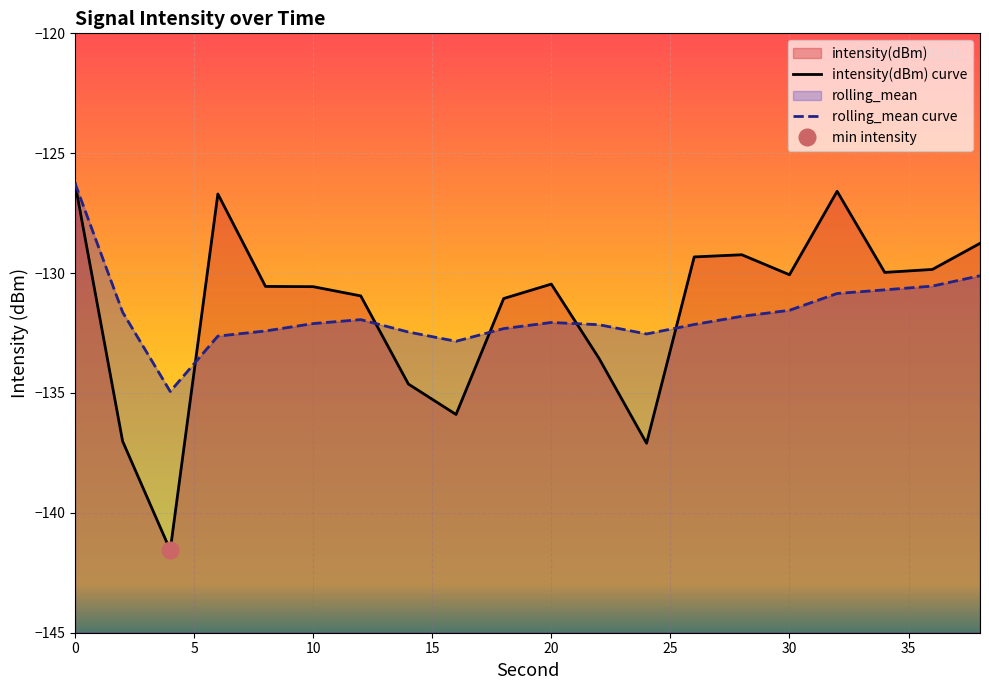

Where is intensity(dBm) nearest to the value -133?

22